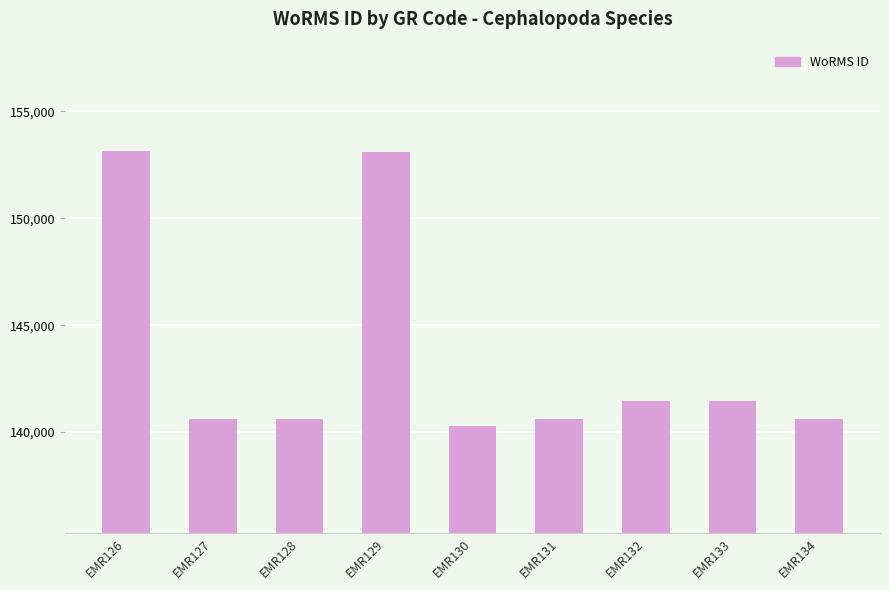

At which label does the data first exceed 140625?

EMR126